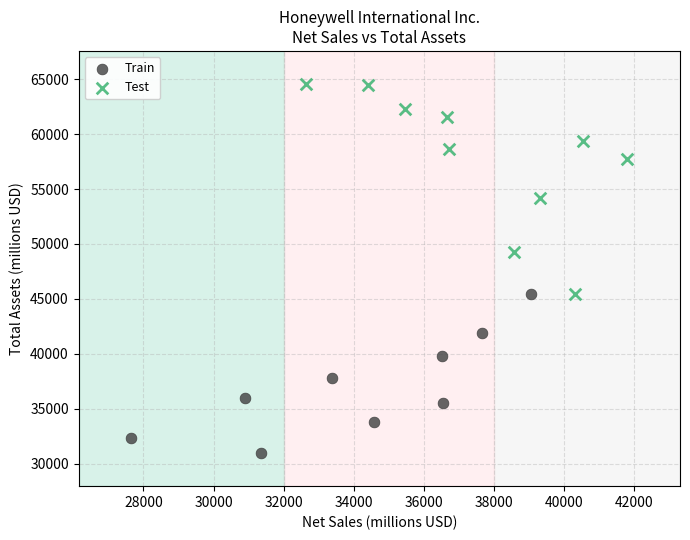

Which series reaches the minimum Y coordinate?

Train